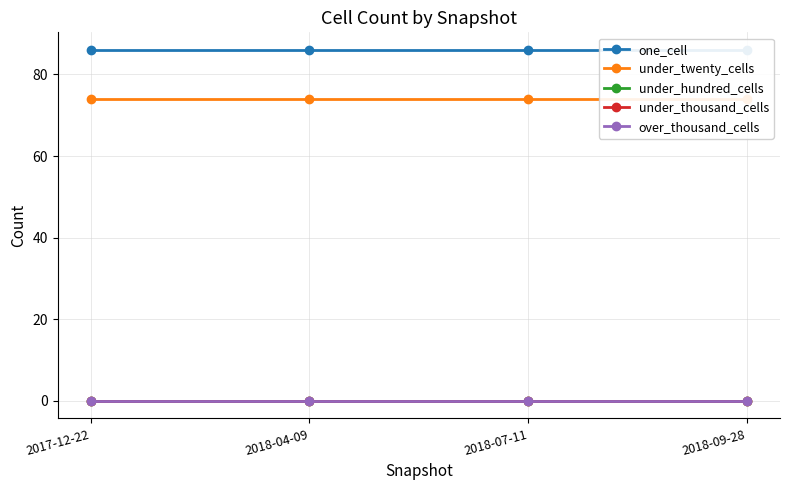

Does the chart display data point markers on the line(s)?

Yes